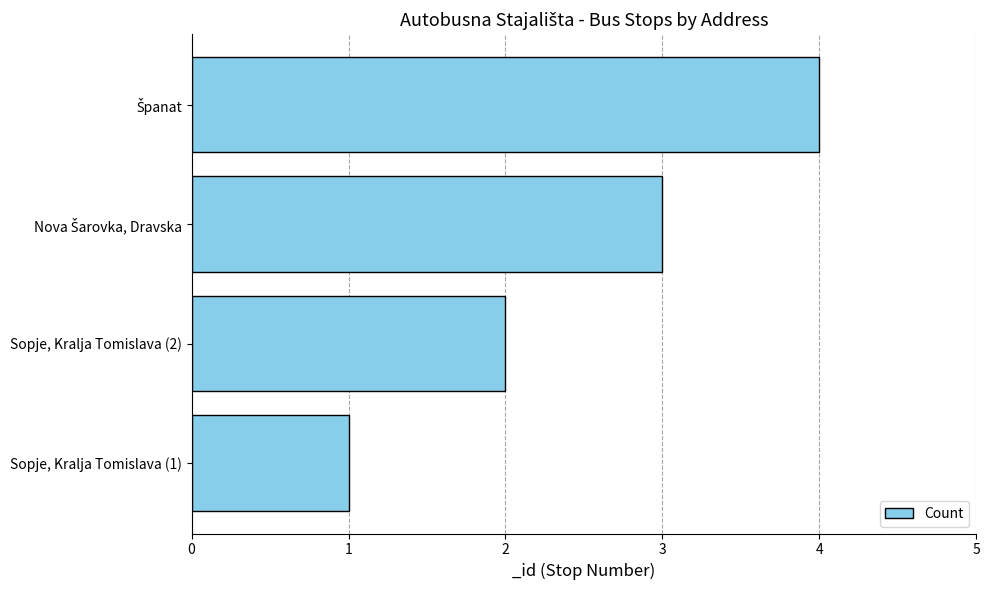

What is the difference between the second highest and second lowest values?

1